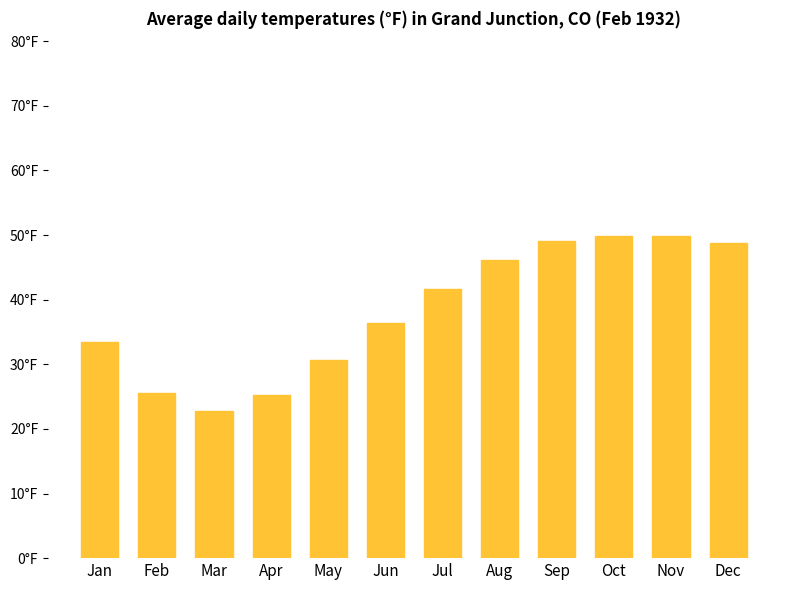

What is the maximum value shown in the chart?

49.9